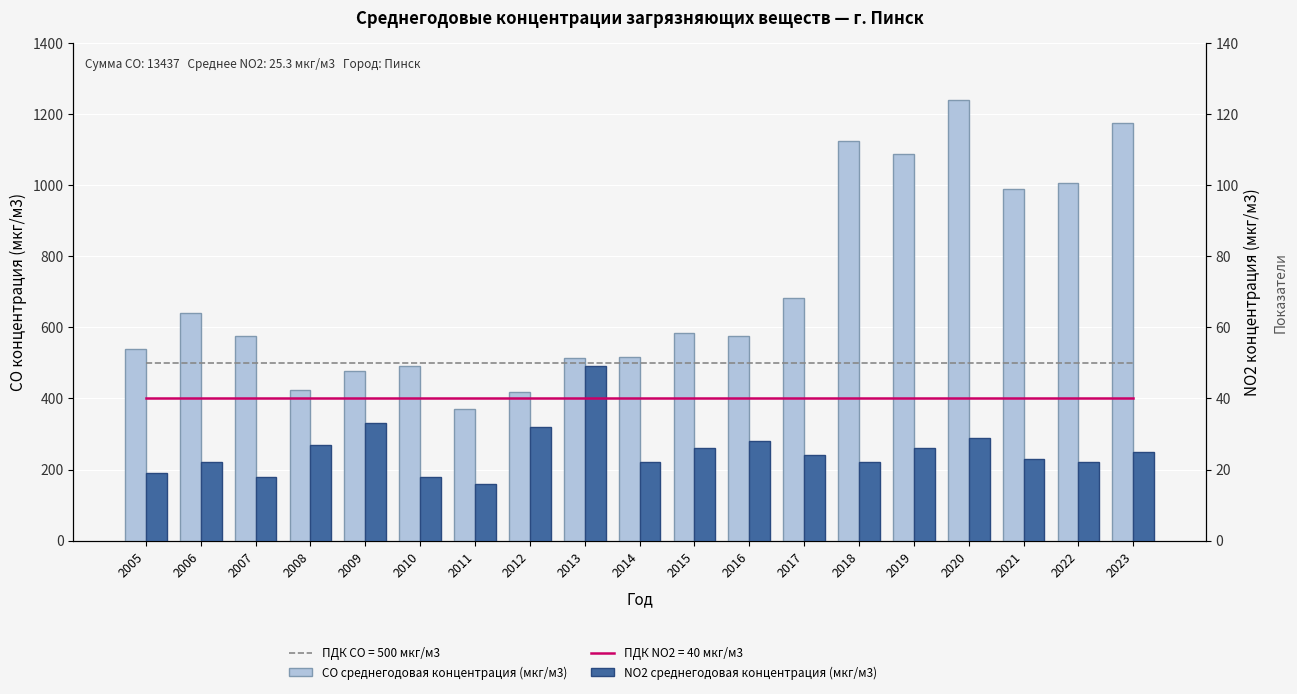

At which label is CO среднегодовая концентрация (мкг/м3) closest to 805?

2017